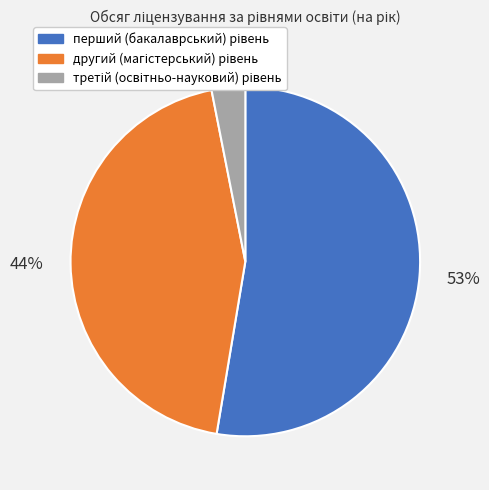

To the nearest percent, what is the average slice percentage?

33%